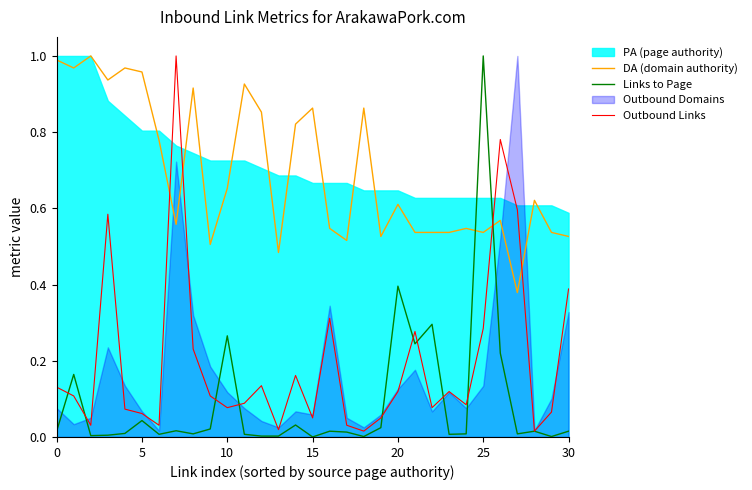

What is the maximum value for Outbound Links?

1.0